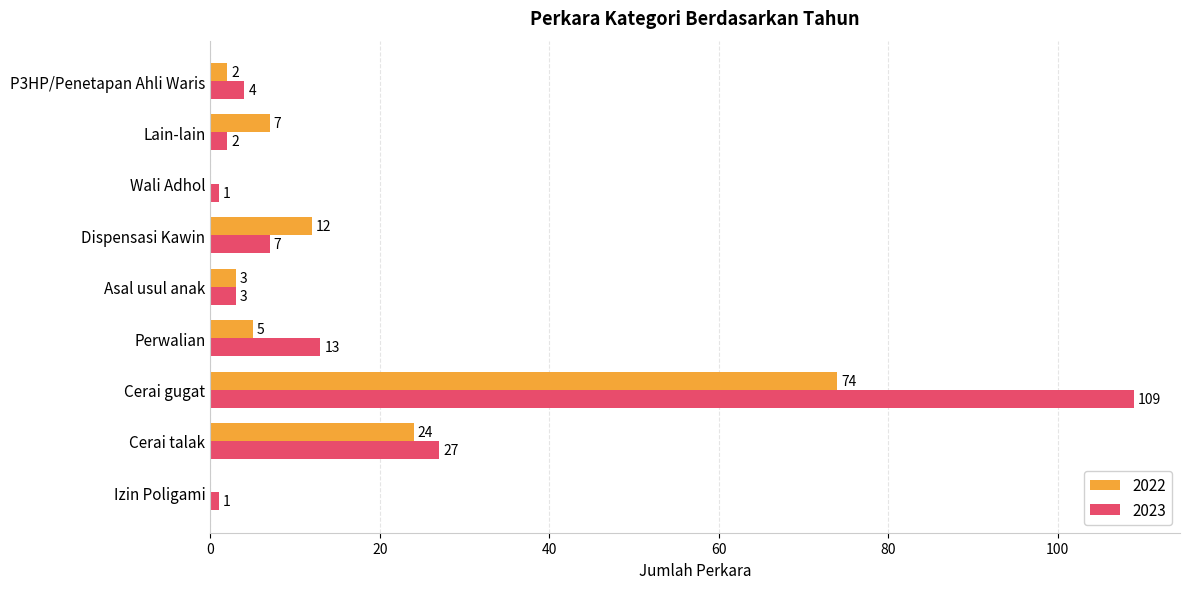

What is the total value across all series at Asal usul anak?

6